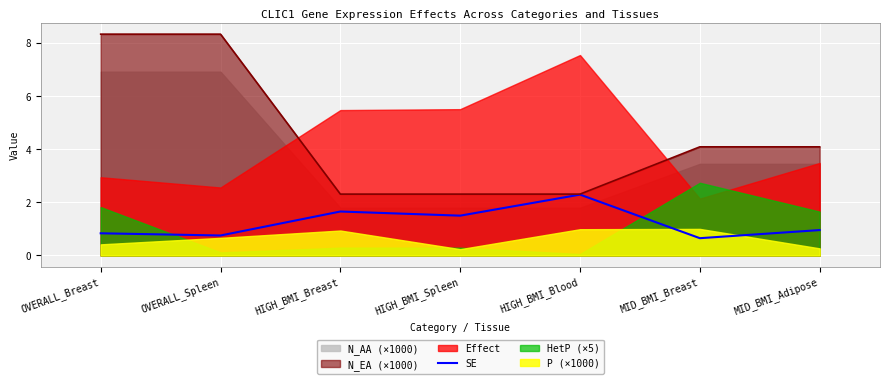

What position from the right is HIGH_BMI_Spleen?

4